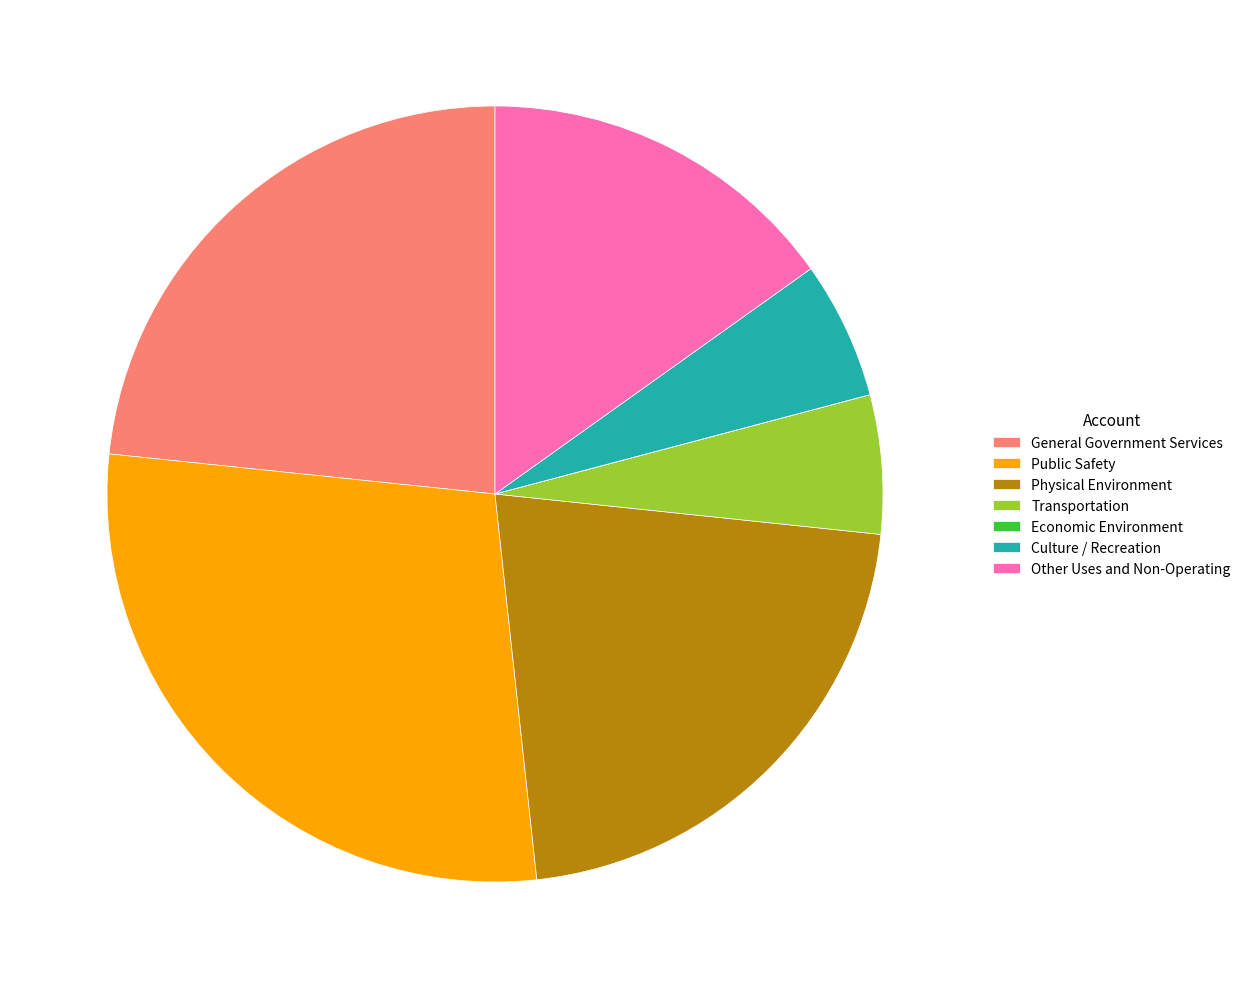

What is the ratio of the value at General Government Services to the value at Other Uses and Non-Operating?

1.5